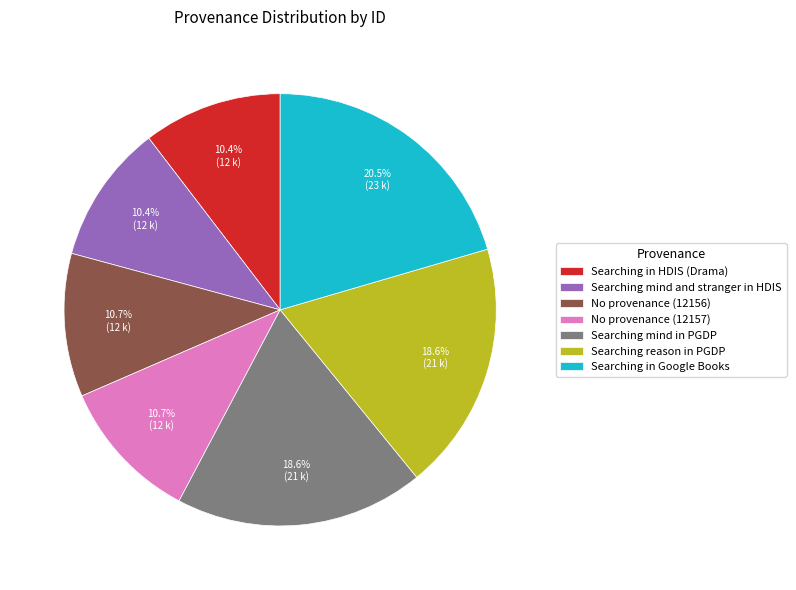

To the nearest percent, what is the average slice percentage?

14%